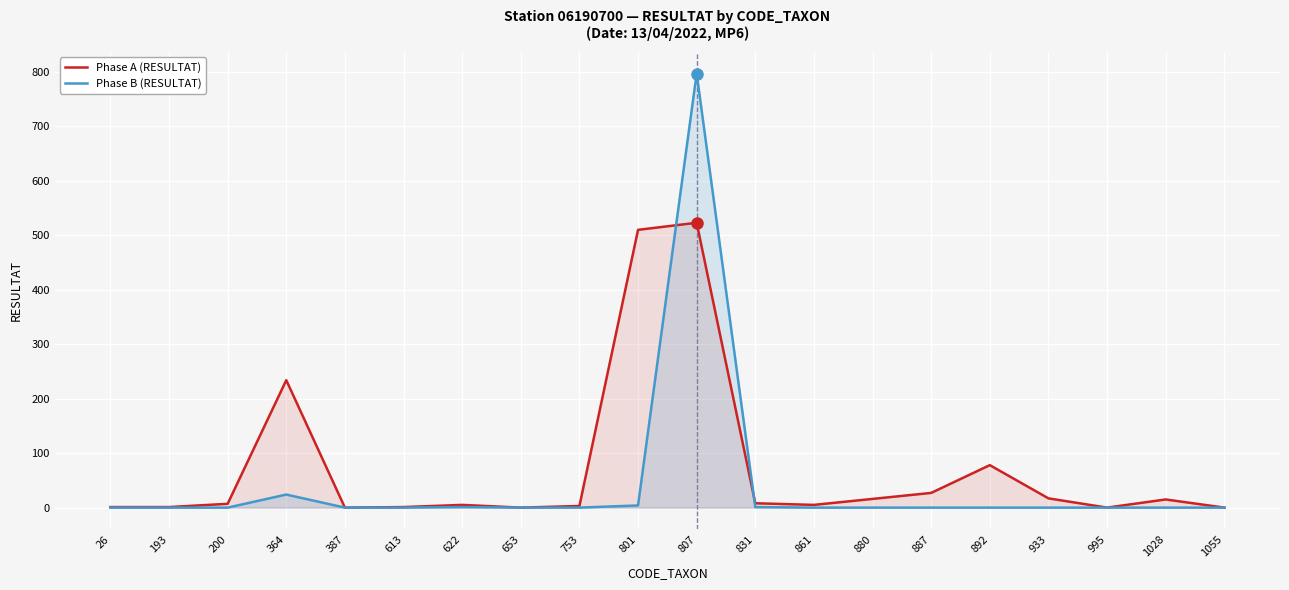

At how many categories does at least one series exceed 559?

1